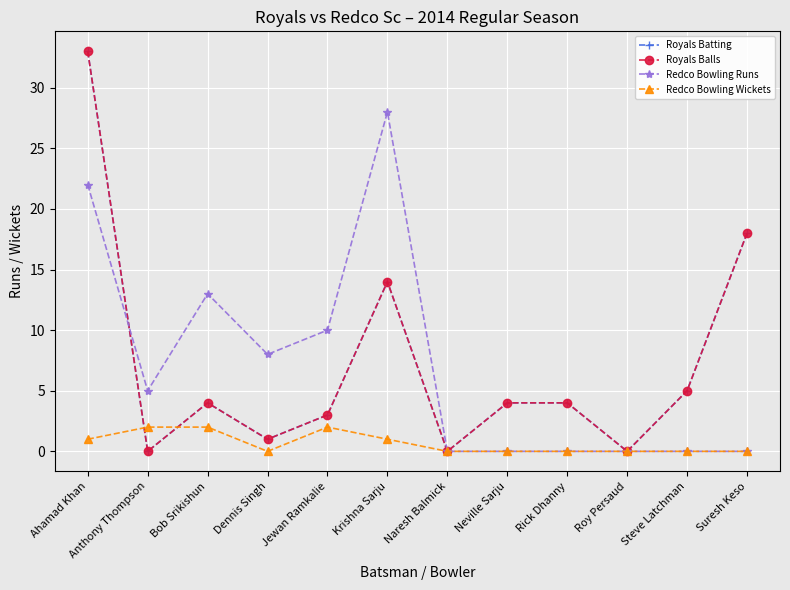

Which category has the lowest value across all series?

Anthony Thompson